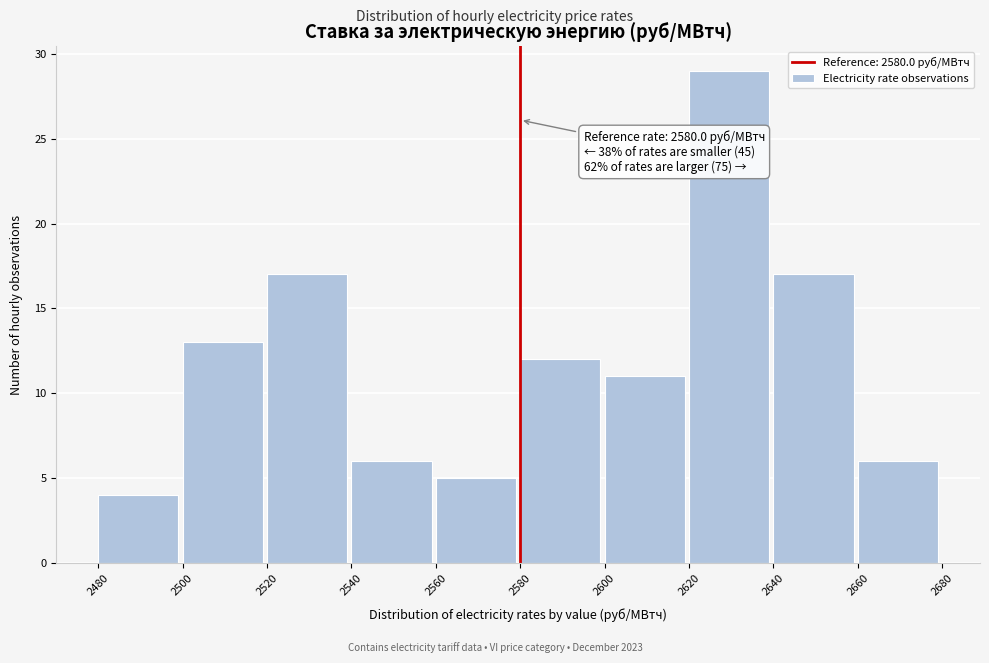

Over which range of the x-axis is the bar tallest?

2620 to 2640